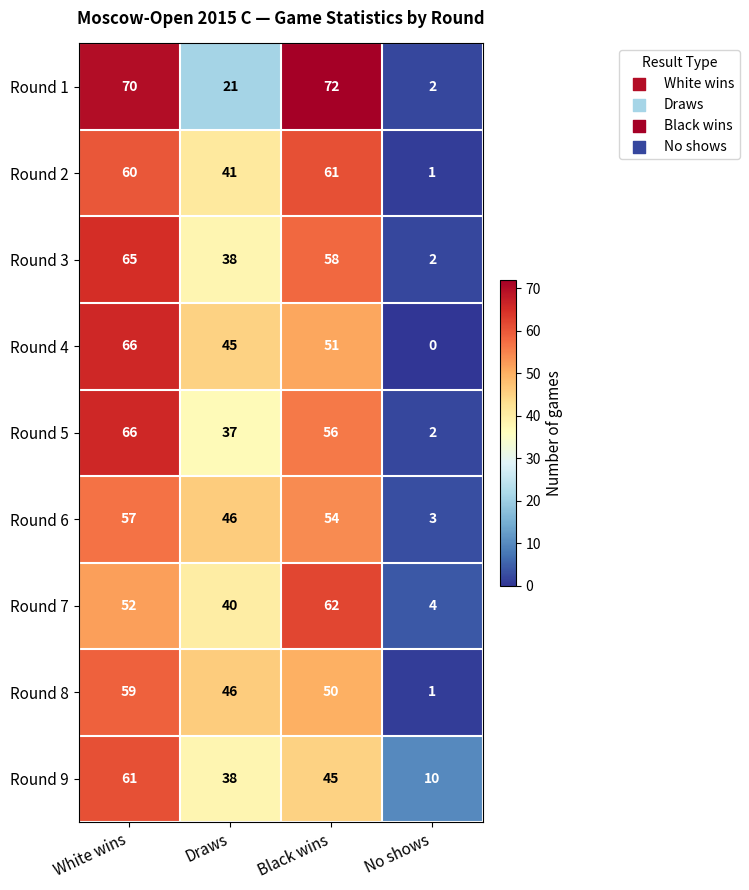

What is the maximum value for Round 1?

72